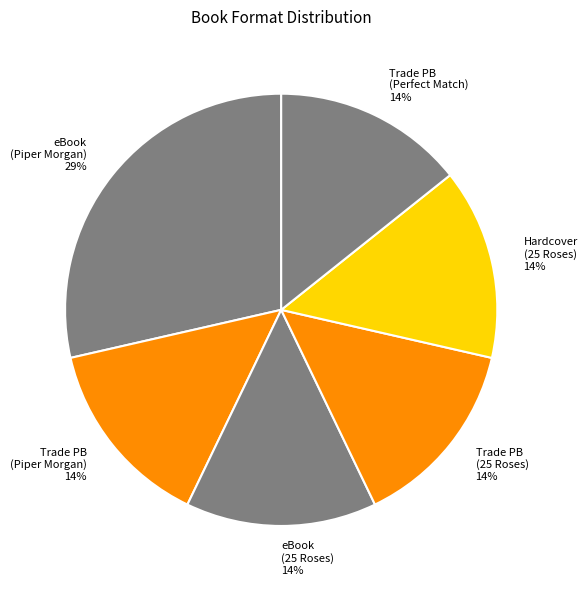

To the nearest percent, what is the combined percentage of Trade PB (Perfect Match) and eBook (Piper Morgan)?

43%